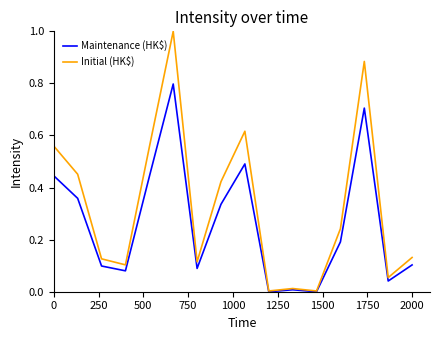

What is the highest value of the Maintenance (HK$) series?

0.8